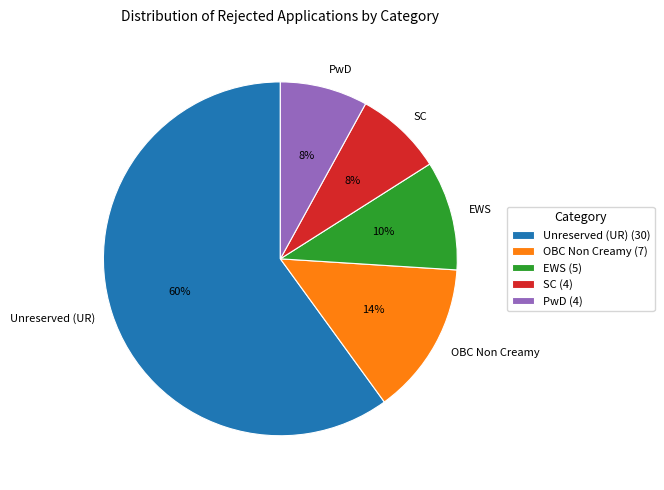

To the nearest percent, what is the difference between the largest and smallest slice percentages?

52%